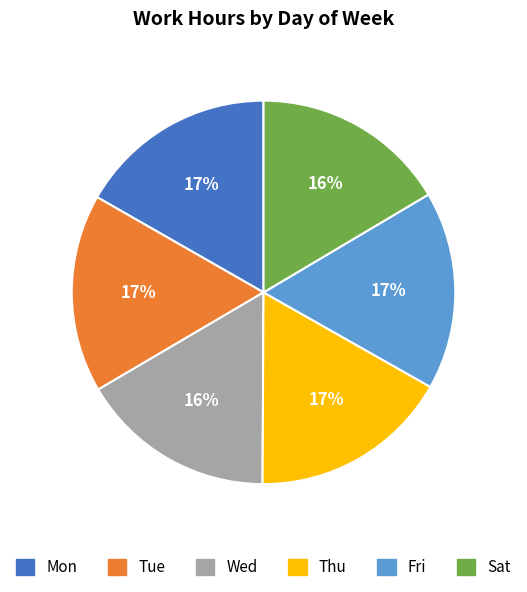

Is the sum of Sat and Thu greater than half?

No